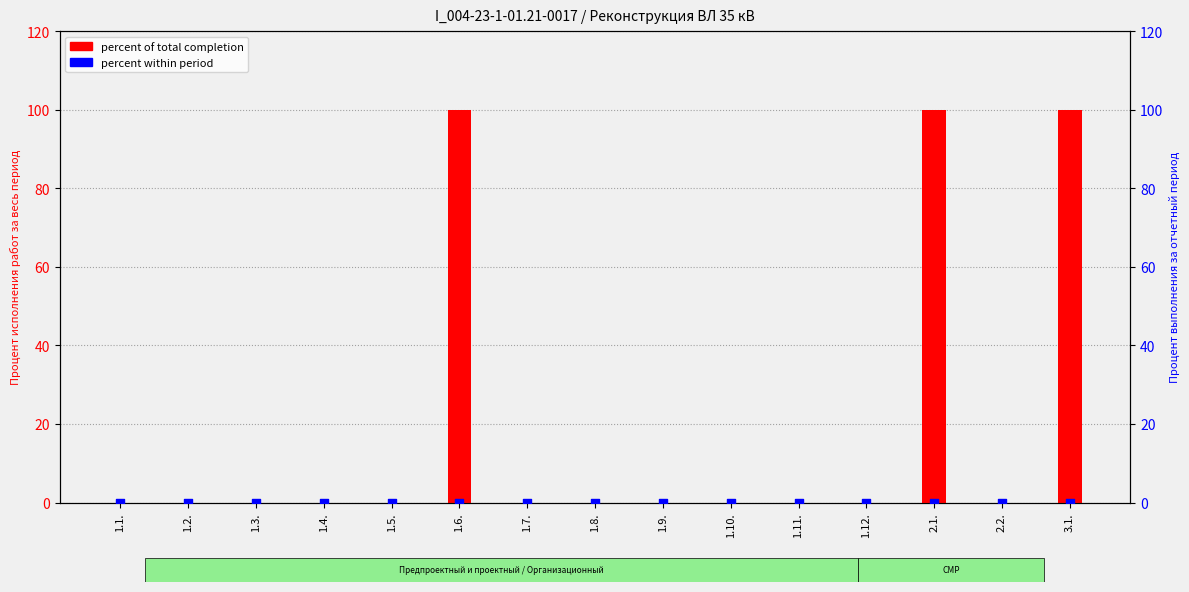

Which series reaches the maximum Y coordinate?

percent of total completion